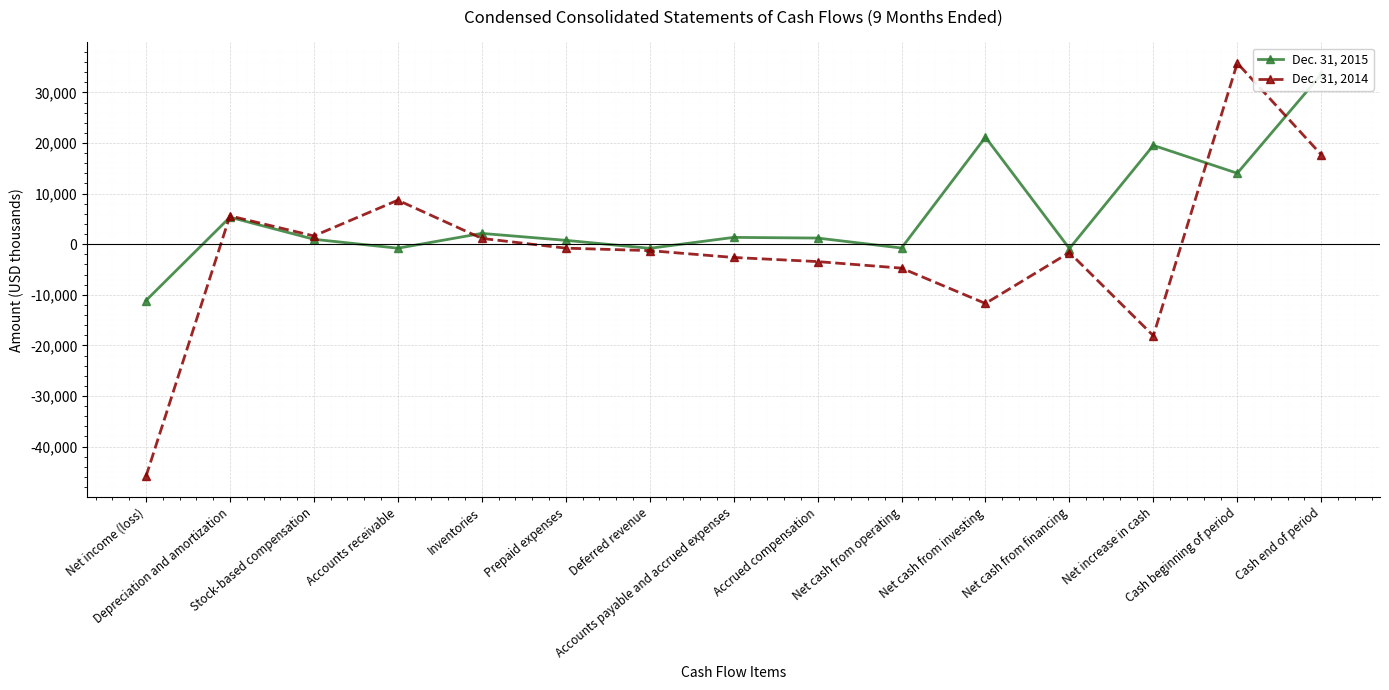

Rank the categories by Dec. 31, 2015 value from highest to lowest.

Cash end of period, Net cash from investing, Net increase in cash, Cash beginning of period, Depreciation and amortization, Inventories, Accounts payable and accrued expenses, Accrued compensation, Stock-based compensation, Prepaid expenses, Net cash from operating, Accounts receivable, Deferred revenue, Net cash from financing, Net income (loss)